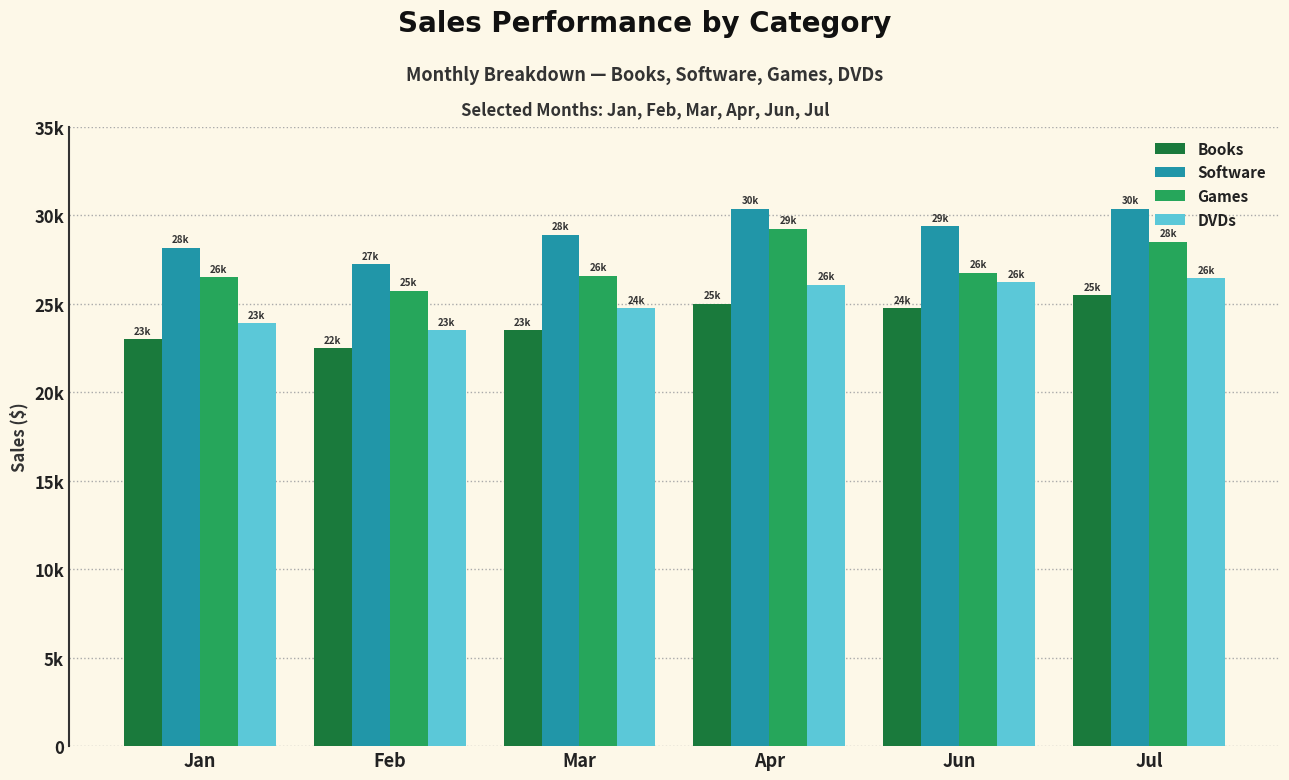

What is the sum of all DVDs values?

150920